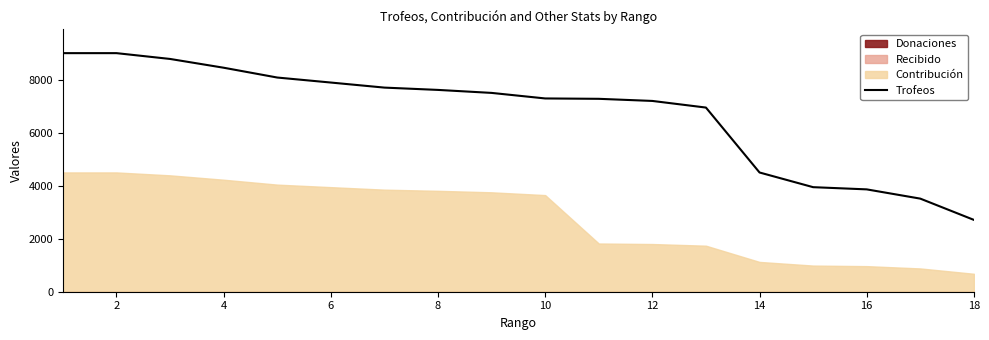

What is the maximum value shown in the chart?

9000